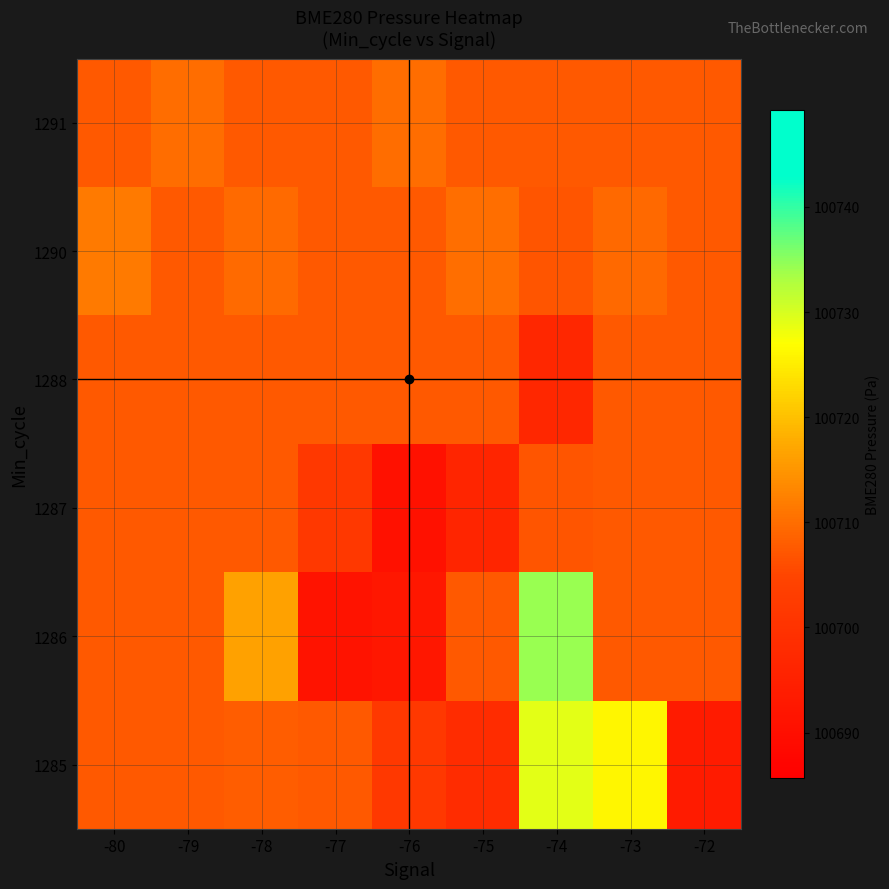

Count the number of categories in the chart.

9